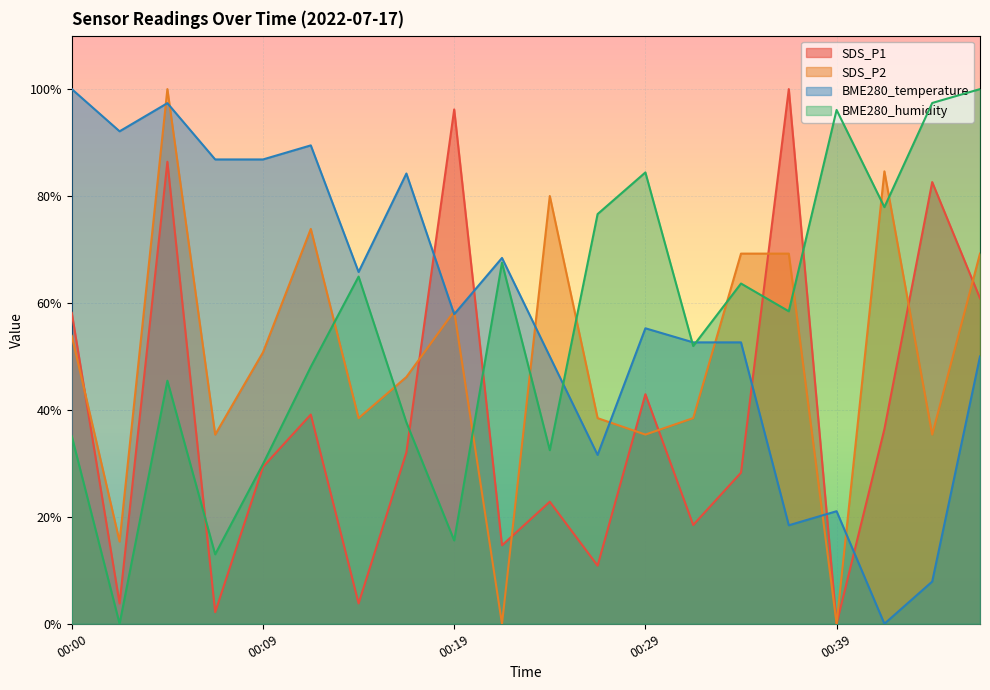

What is the greatest value displayed?

100.0